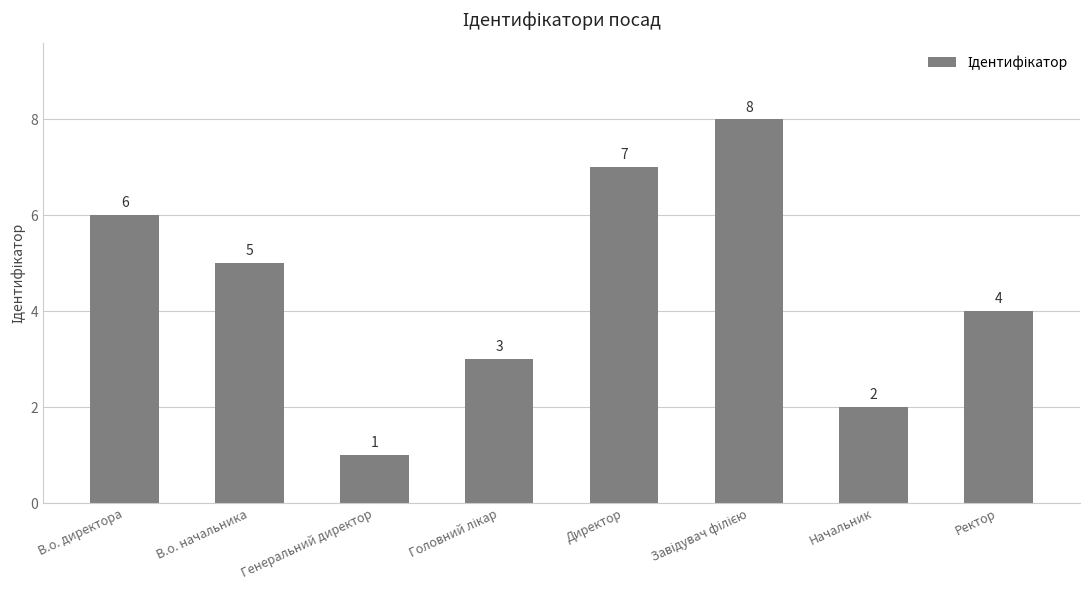

At which label is the value closest to 4?

Ректор